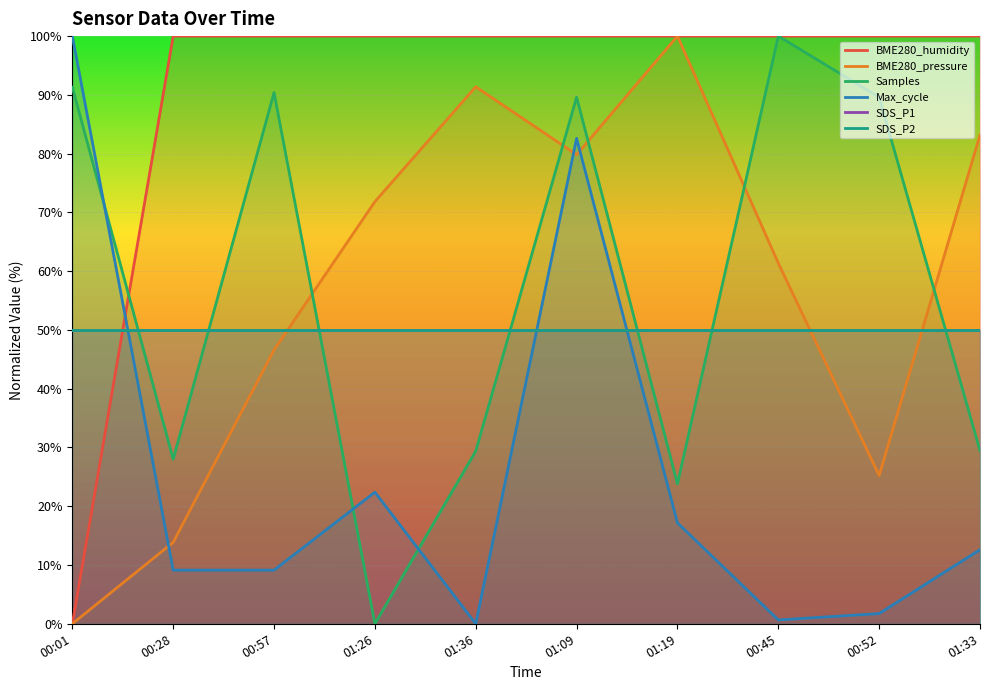

Which category has the highest value in the SDS_P1 series?

00:01